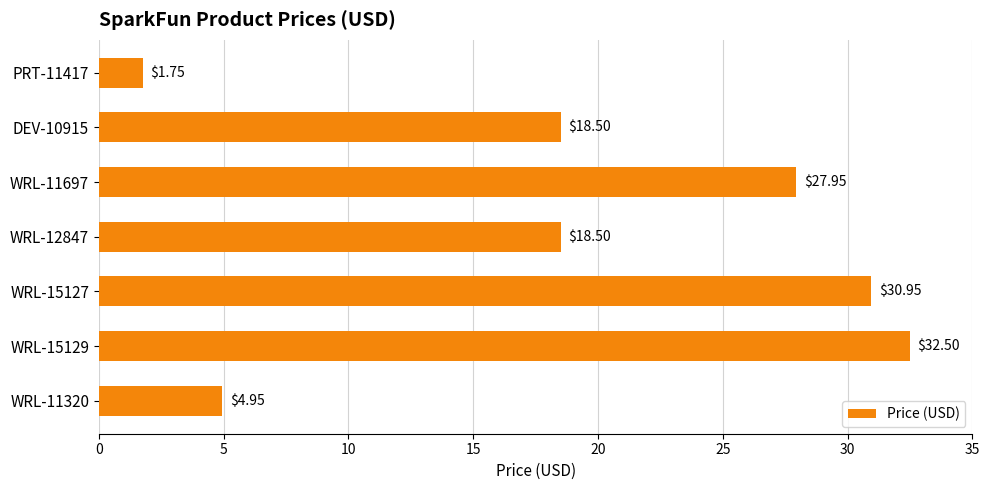

What is the average value?

19.3